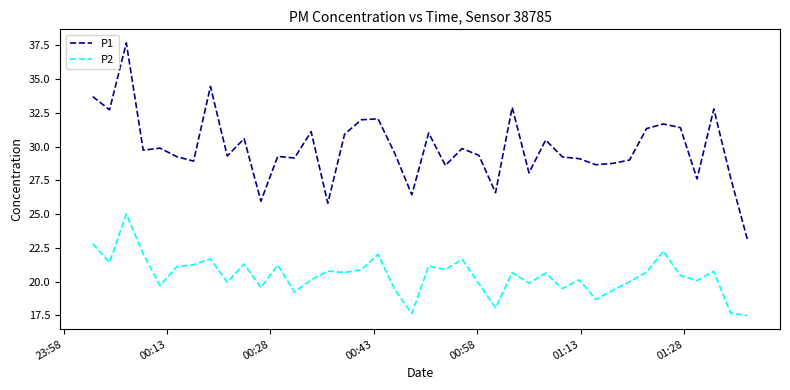

How many categories are shown in the chart?

40